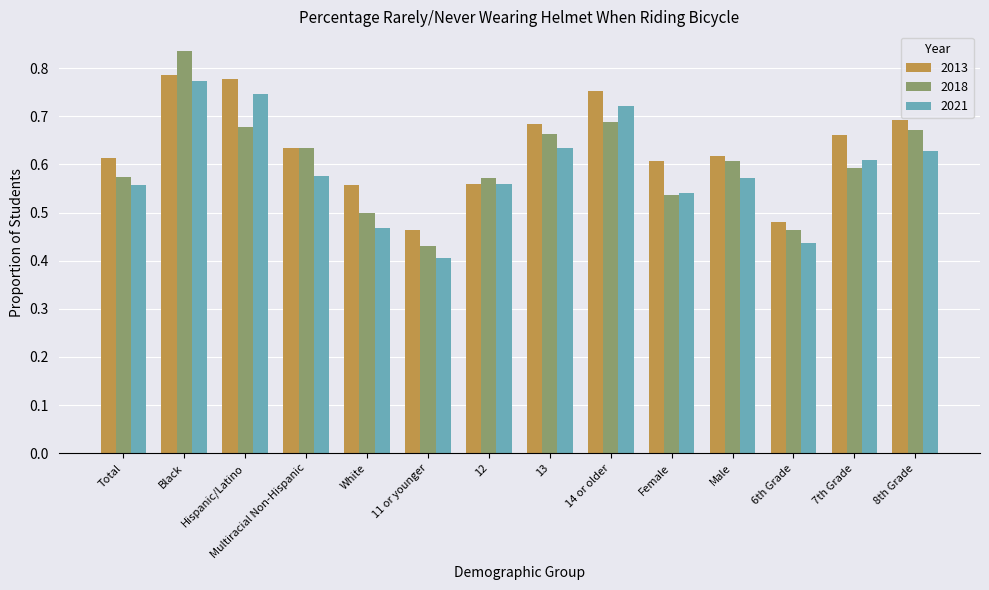

Count the 2013 values in the range 0 to 1.

14